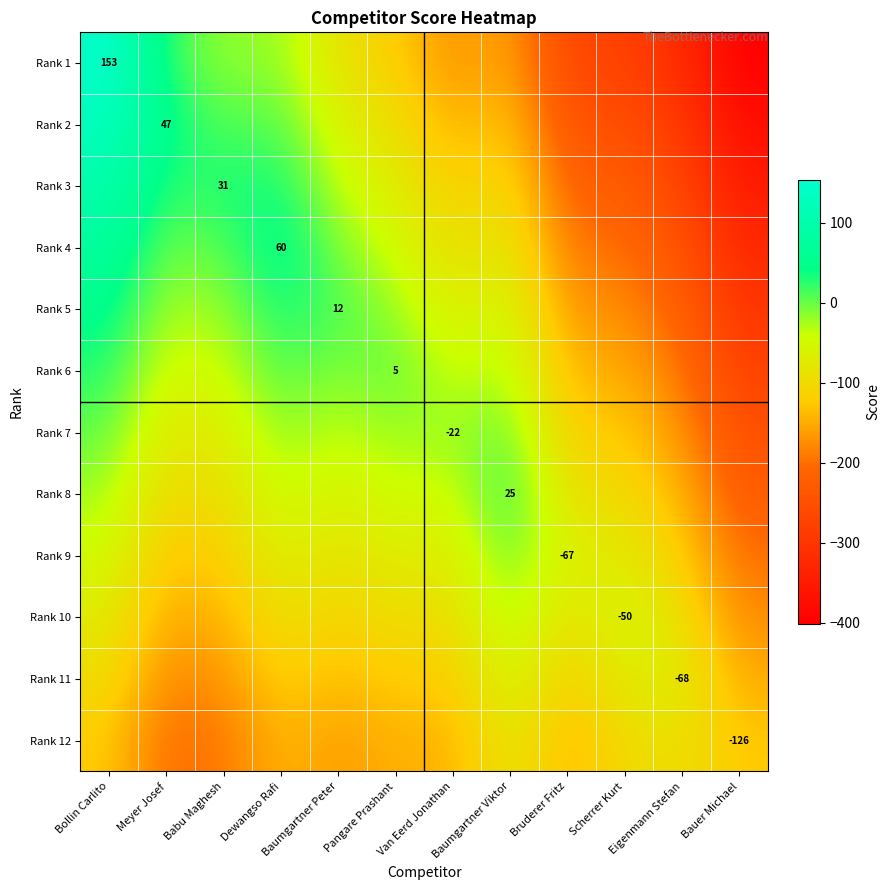

Is it true that Rank 1 equals 153 at Bollin Carlito?

True